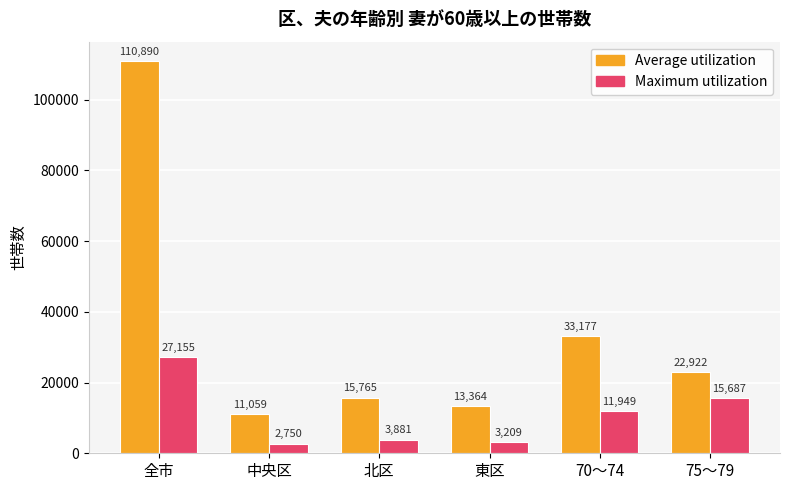

Which category has the lowest value in the Average utilization series?

中央区